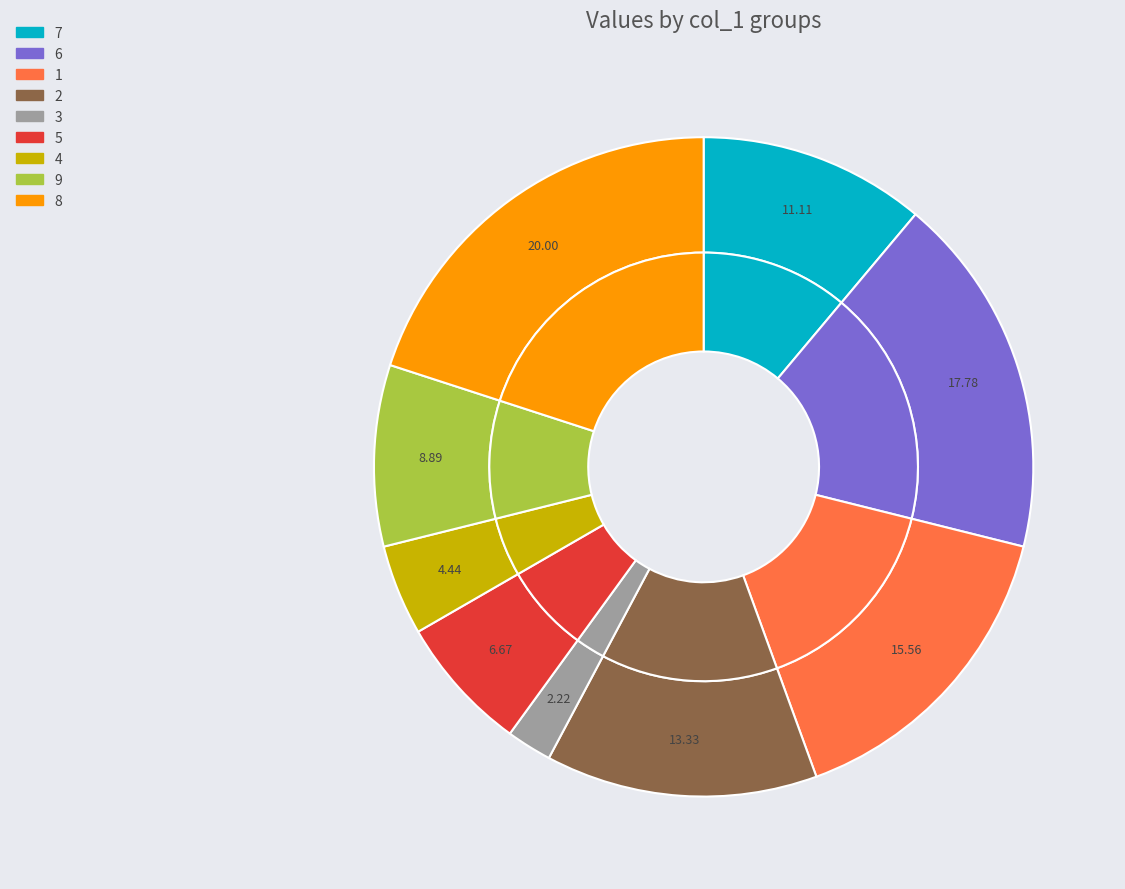

To the nearest percent, what is the combined percentage of col_1=9 and col_1=2?

22%